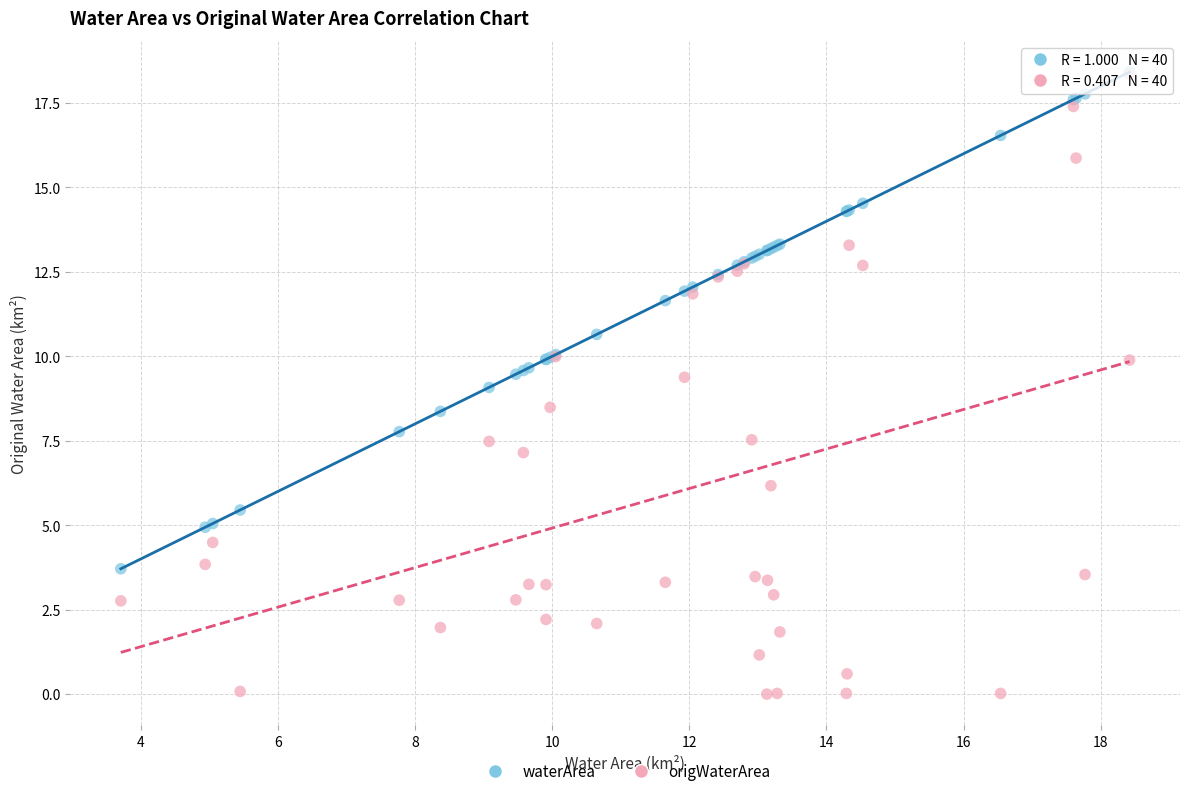

In the waterArea series, what Y value is closest to 11?

10.7